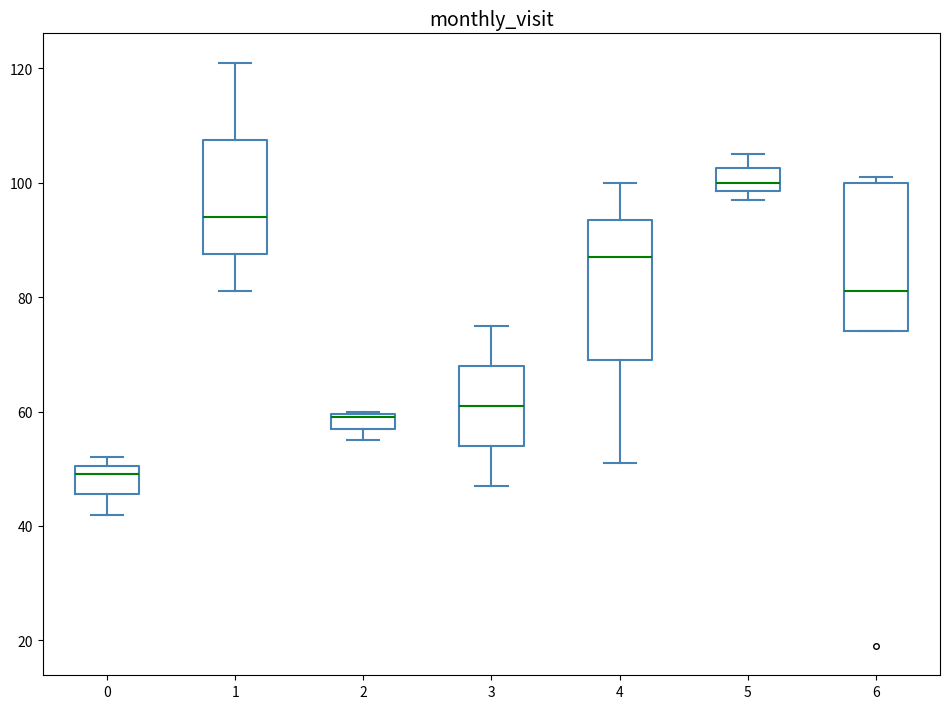

Where does the lower whisker of the box at x = 4 end on the y-axis? The values are not printed on the chart, so give them approximately, as read against the axis.

52